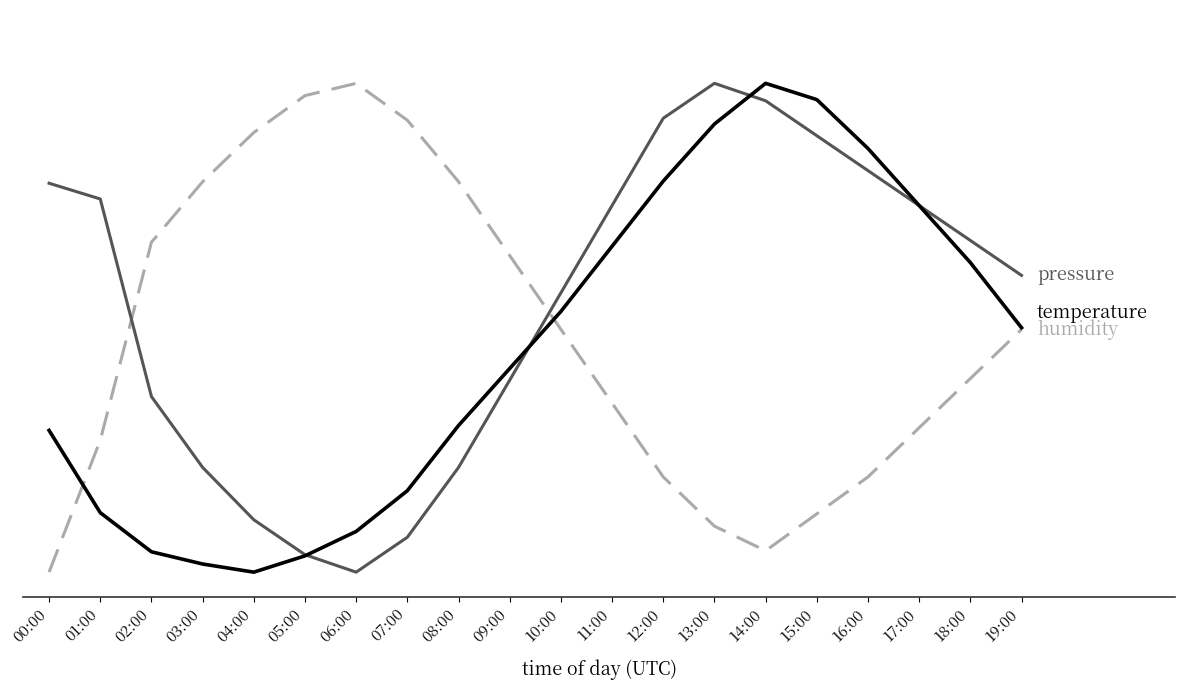

At which category is the sum across all series the highest?

13:00